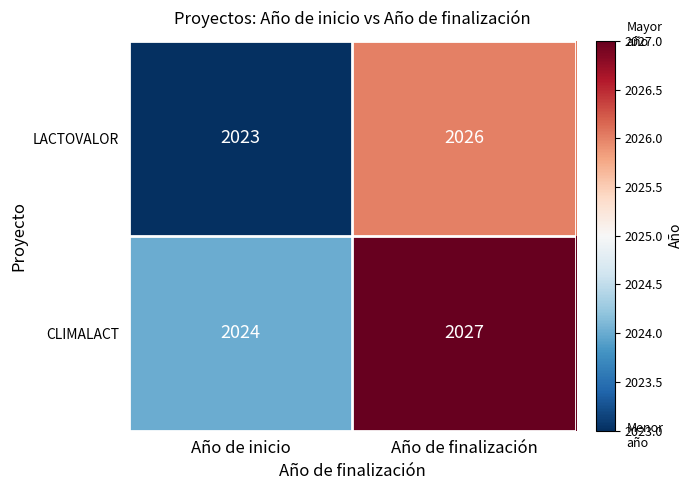

What is the lowest value of the LACTOVALOR series?

2023